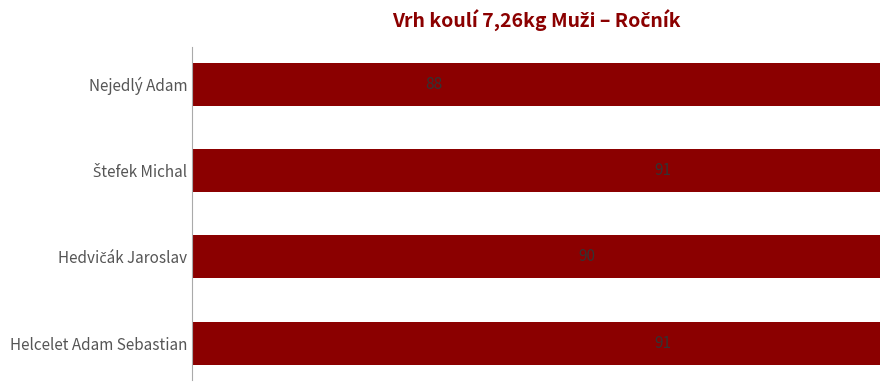

What is the sum of all values?

360